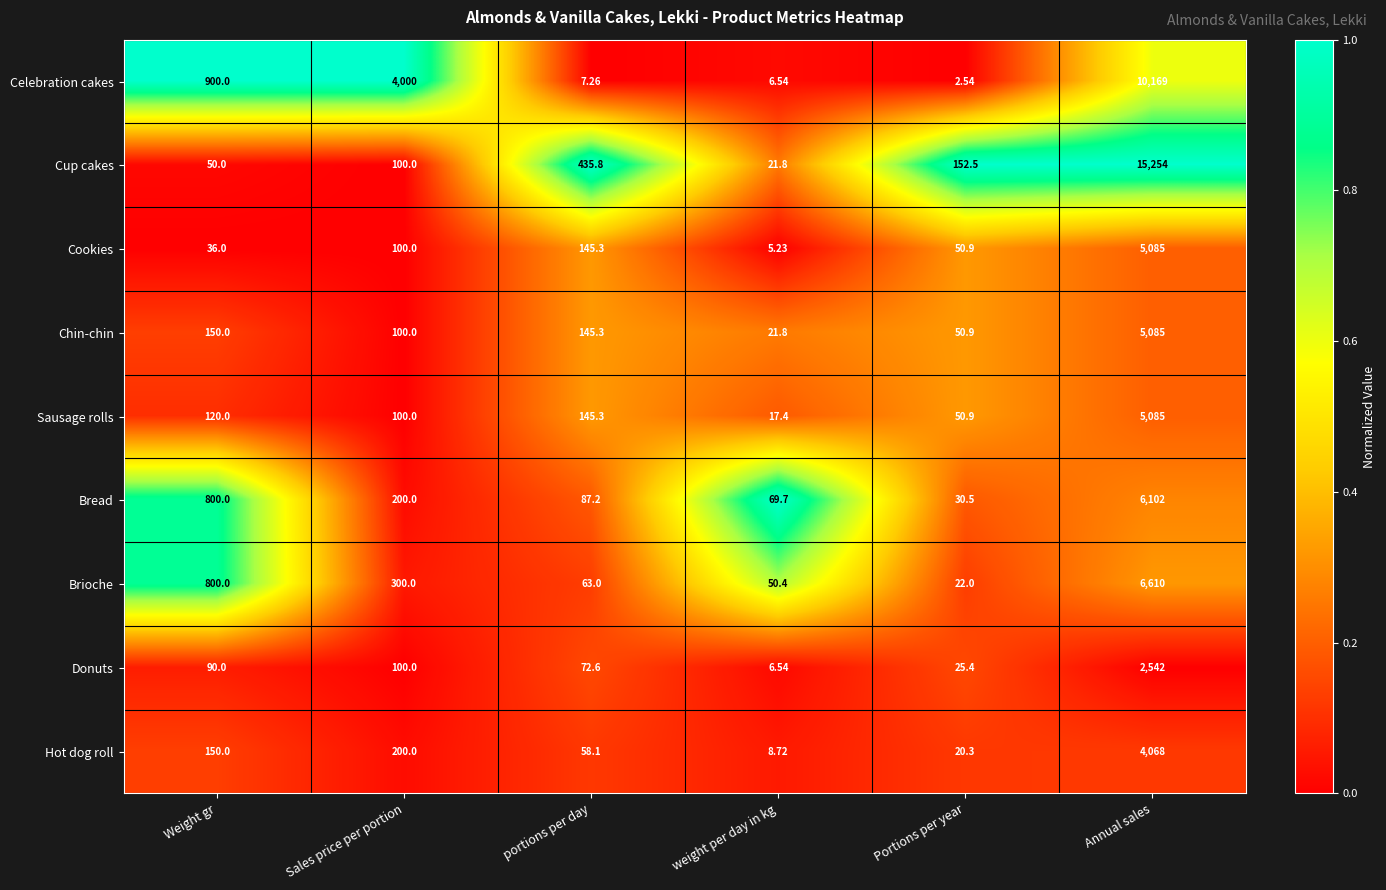

Where is Sausage rolls nearest to the value 2551?

portions per day